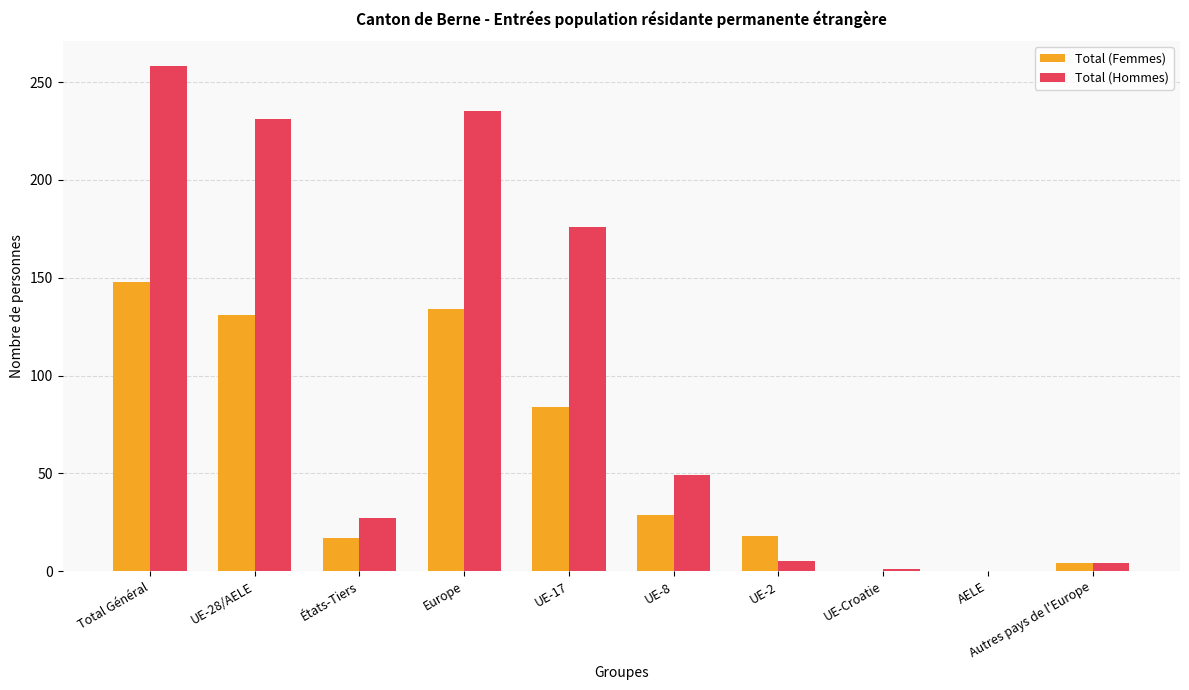

The value of Total (Femmes) at UE-Croatie is -63. True or false?

False